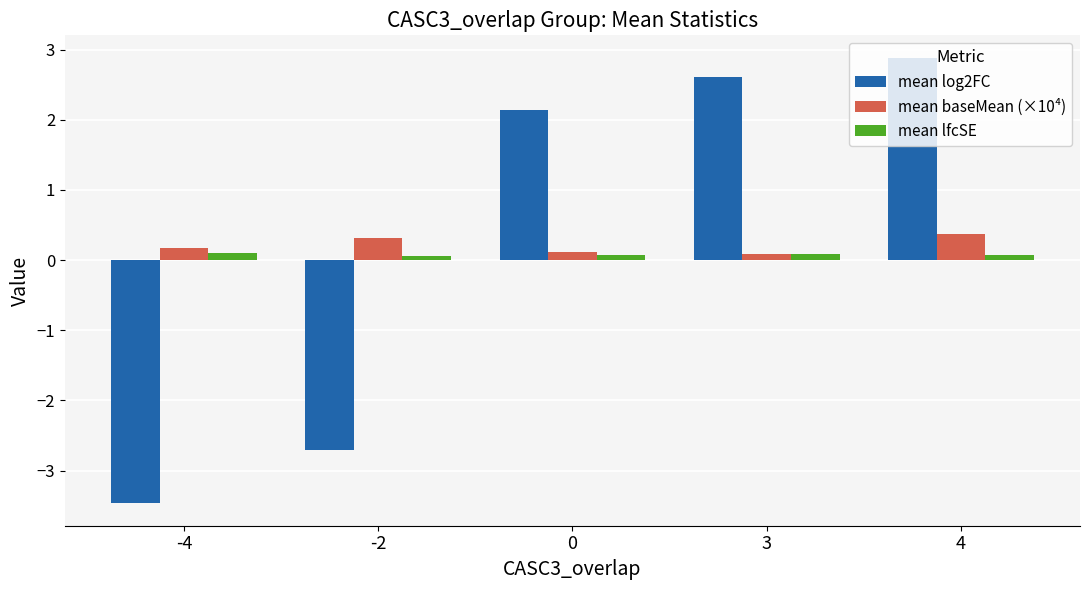

How many bars are there in each group?

3